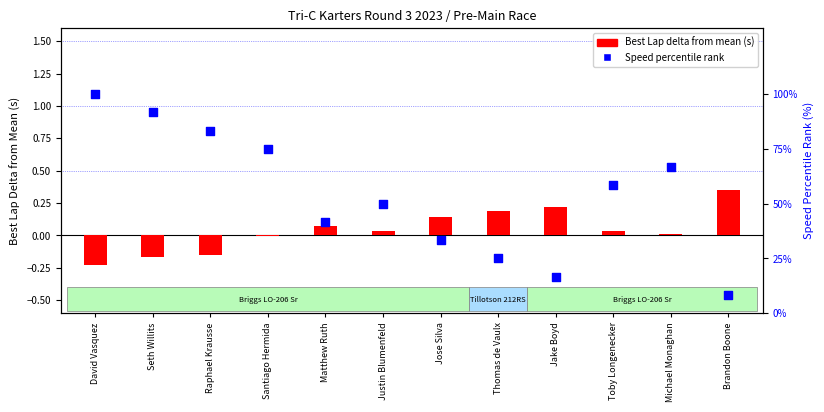

Which series reaches the minimum Y coordinate?

Best Lap delta (s)